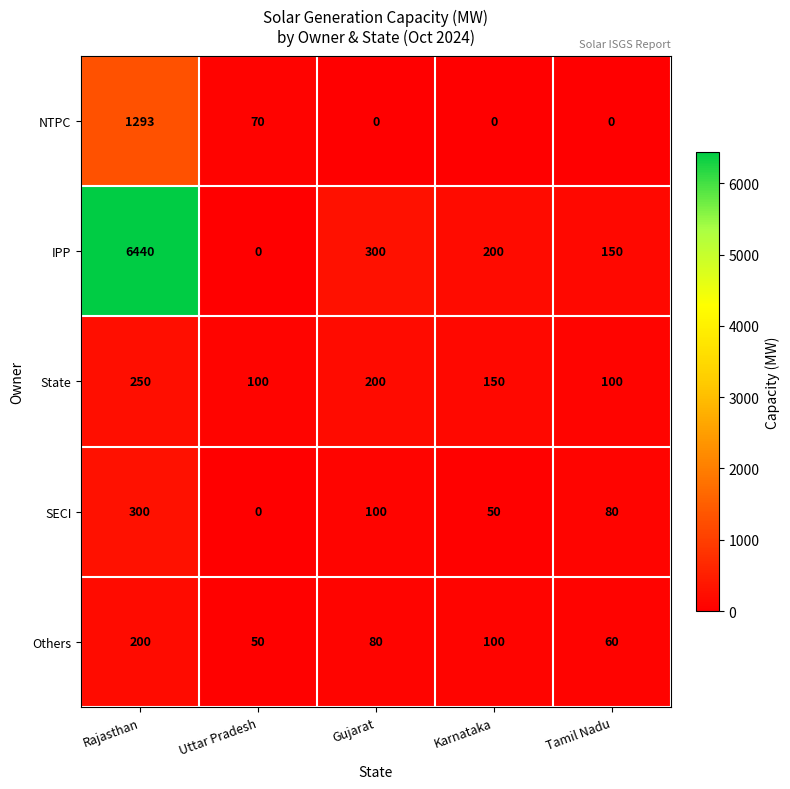

Is it true that SECI equals 300 at Rajasthan?

True